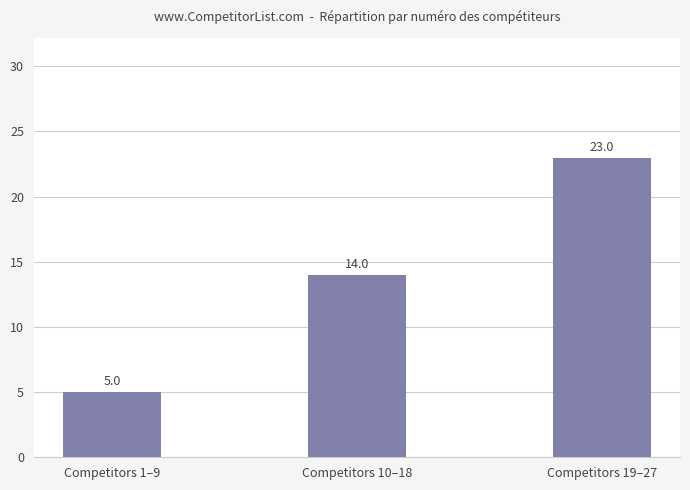

Rank the categories by value from highest to lowest.

Competitors 19–27, Competitors 10–18, Competitors 1–9